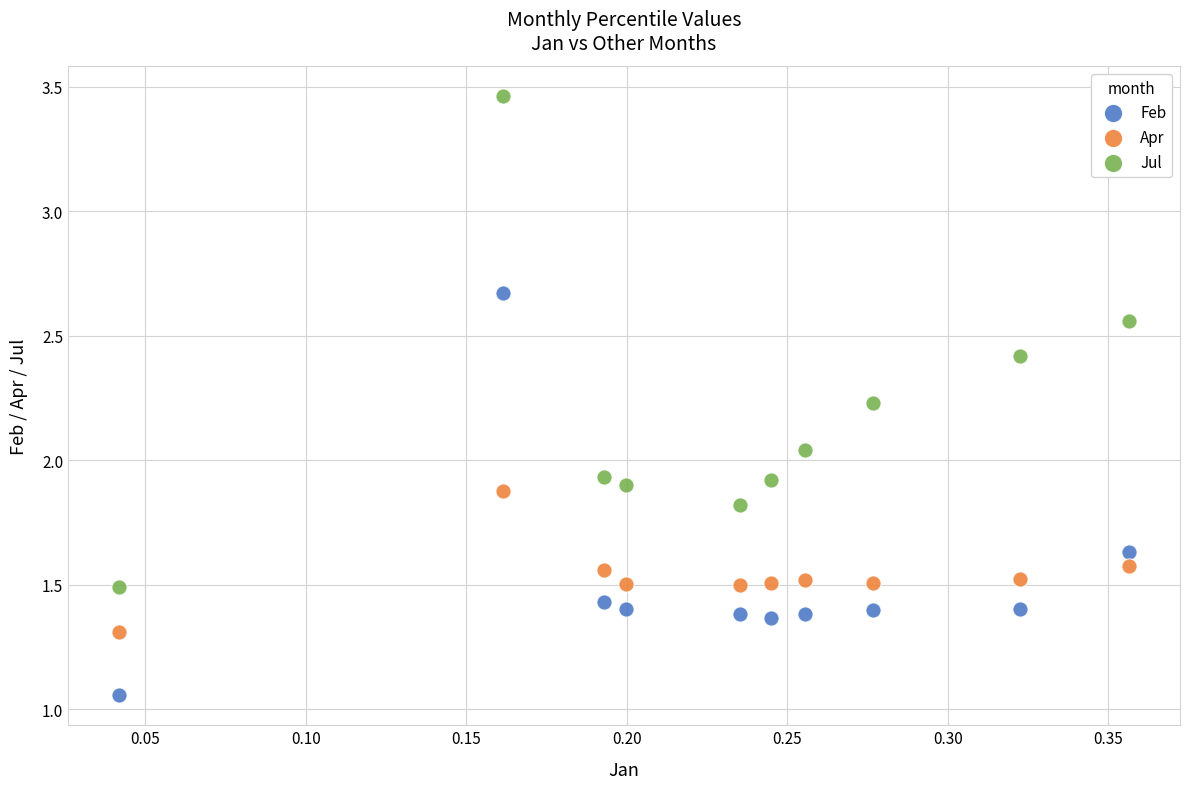

Which series has the widest spread of Y values?

Jul